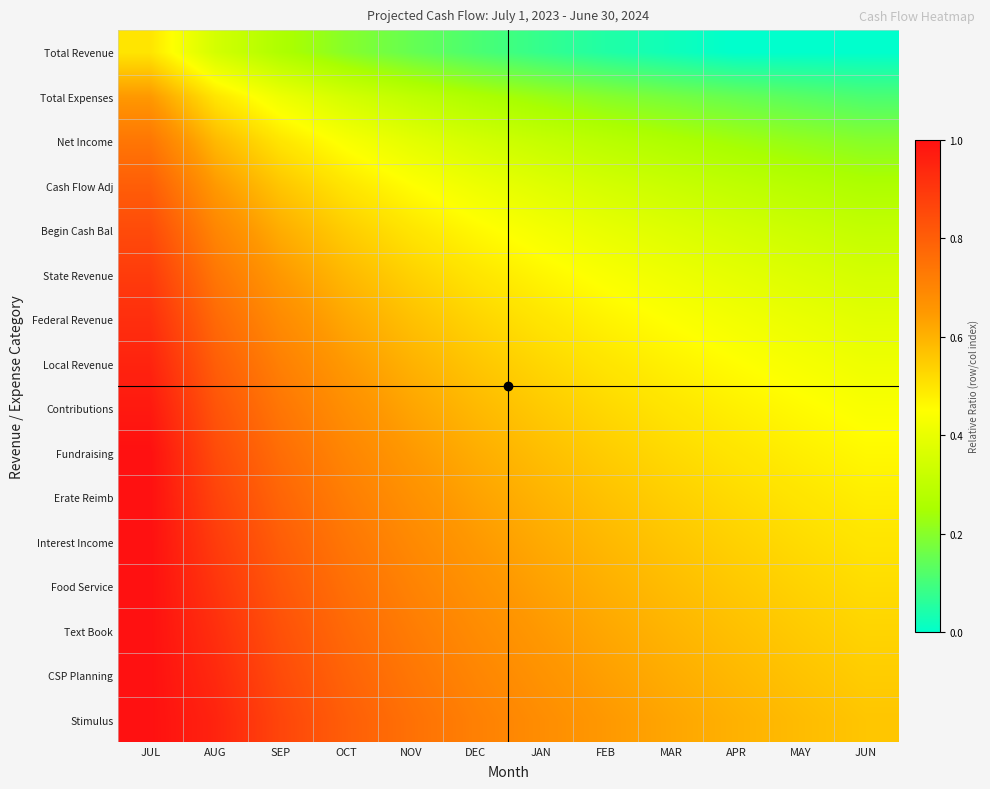

Reading left to right, what are all the values shown in this chart?

Total Revenue: JUL=0.5	AUG=0.3	SEP=0.3	OCT=0.2	NOV=0.2	DEC=0.1	JAN=0.1	FEB=0.0	MAR=0.0	APR=0.0	MAY=0.0	JUN=0.0
Total Expenses: JUL=0.7	AUG=0.5	SEP=0.4	OCT=0.3	NOV=0.3	DEC=0.3	JAN=0.2	FEB=0.2	MAR=0.2	APR=0.2	MAY=0.1	JUN=0.1
Net Income: JUL=0.7	AUG=0.6	SEP=0.5	OCT=0.4	NOV=0.4	DEC=0.3	JAN=0.3	FEB=0.3	MAR=0.3	APR=0.2	MAY=0.2	JUN=0.2
Cash Flow Adj: JUL=0.8	AUG=0.7	SEP=0.6	OCT=0.5	NOV=0.5	DEC=0.4	JAN=0.4	FEB=0.3	MAR=0.3	APR=0.3	MAY=0.3	JUN=0.3
Begin Cash Bal: JUL=0.8	AUG=0.7	SEP=0.6	OCT=0.5	NOV=0.5	DEC=0.5	JAN=0.4	FEB=0.4	MAR=0.4	APR=0.3	MAY=0.3	JUN=0.3
State Revenue: JUL=0.9	AUG=0.7	SEP=0.7	OCT=0.6	NOV=0.5	DEC=0.5	JAN=0.5	FEB=0.4	MAR=0.4	APR=0.4	MAY=0.4	JUN=0.3
Federal Revenue: JUL=0.9	AUG=0.8	SEP=0.7	OCT=0.6	NOV=0.6	DEC=0.5	JAN=0.5	FEB=0.5	MAR=0.4	APR=0.4	MAY=0.4	JUN=0.4
Local Revenue: JUL=1.0	AUG=0.8	SEP=0.7	OCT=0.7	NOV=0.6	DEC=0.6	JAN=0.5	FEB=0.5	MAR=0.5	APR=0.5	MAY=0.4	JUN=0.4
Contributions: JUL=1.0	AUG=0.8	SEP=0.7	OCT=0.7	NOV=0.6	DEC=0.6	JAN=0.6	FEB=0.5	MAR=0.5	APR=0.5	MAY=0.5	JUN=0.4
Fundraising: JUL=1.0	AUG=0.8	SEP=0.8	OCT=0.7	NOV=0.7	DEC=0.6	JAN=0.6	FEB=0.5	MAR=0.5	APR=0.5	MAY=0.5	JUN=0.5
Erate Reimb: JUL=1.0	AUG=0.9	SEP=0.8	OCT=0.7	NOV=0.7	DEC=0.6	JAN=0.6	FEB=0.6	MAR=0.5	APR=0.5	MAY=0.5	JUN=0.5
Interest Income: JUL=1.0	AUG=0.9	SEP=0.8	OCT=0.7	NOV=0.7	DEC=0.7	JAN=0.6	FEB=0.6	MAR=0.6	APR=0.5	MAY=0.5	JUN=0.5
Food Service: JUL=1.0	AUG=0.9	SEP=0.8	OCT=0.8	NOV=0.7	DEC=0.7	JAN=0.6	FEB=0.6	MAR=0.6	APR=0.6	MAY=0.5	JUN=0.5
Text Book: JUL=1.0	AUG=0.9	SEP=0.8	OCT=0.8	NOV=0.7	DEC=0.7	JAN=0.7	FEB=0.6	MAR=0.6	APR=0.6	MAY=0.6	JUN=0.5
CSP Planning: JUL=1.0	AUG=0.9	SEP=0.8	OCT=0.8	NOV=0.7	DEC=0.7	JAN=0.7	FEB=0.6	MAR=0.6	APR=0.6	MAY=0.6	JUN=0.5
Stimulus: JUL=1.0	AUG=1.0	SEP=0.9	OCT=0.8	NOV=0.8	DEC=0.7	JAN=0.7	FEB=0.7	MAR=0.6	APR=0.6	MAY=0.6	JUN=0.6